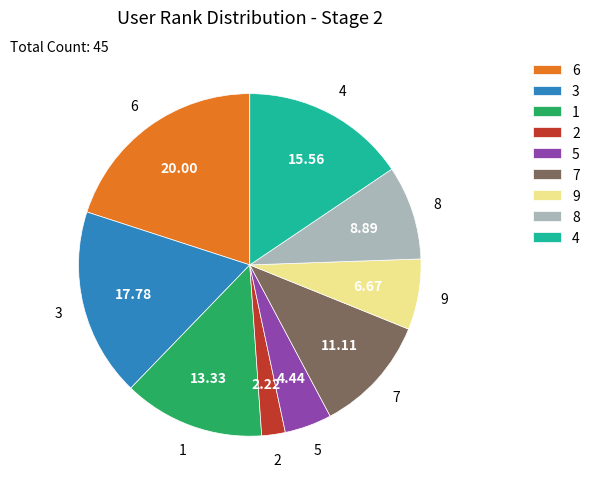

What is the ratio of the value at 8 to the value at 3?

0.5